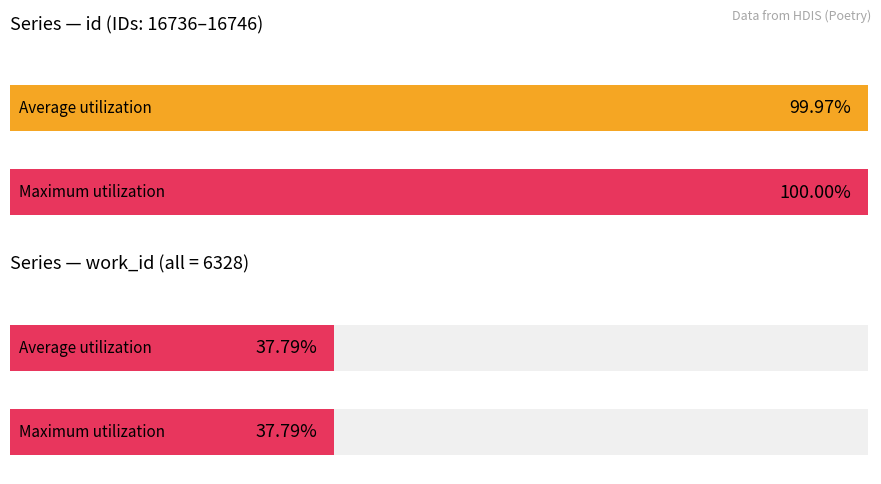

Is the value of id at 16746 greater than the value of work_id at 16736?

Yes